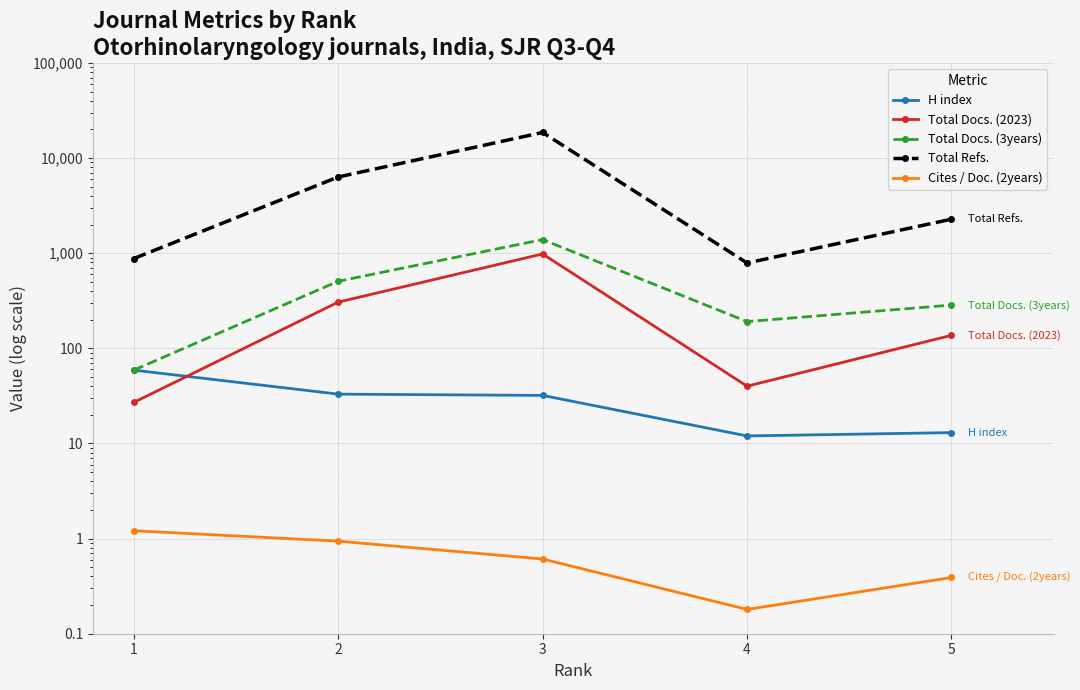

Reading left to right, extract all data points from this chart.

H index: 59.0	33.0	32.0	12.0	13.0
Total Docs. (2023): 27.0	306.0	982.0	40.0	137.0
Total Docs. (3years): 59.0	507.0	1390.0	191.0	285.0
Total Refs.: 878.0	6326.0	18574.0	789.0	2277.0
Cites / Doc. (2years): 1.2	0.9	0.6	0.2	0.4